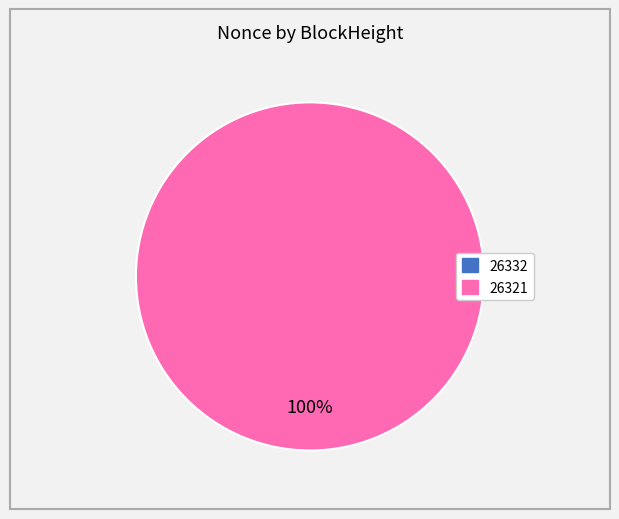

Which category accounts for the majority?

26321